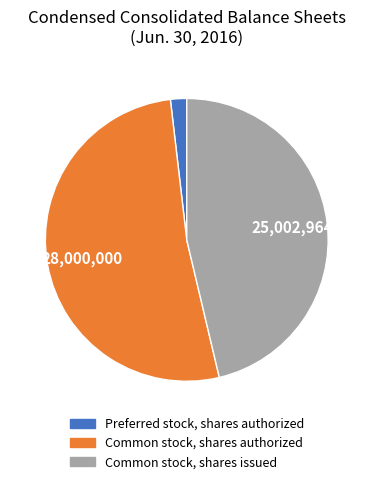

Which has a higher value, Common stock, shares authorized or Common stock, shares issued?

Common stock, shares authorized